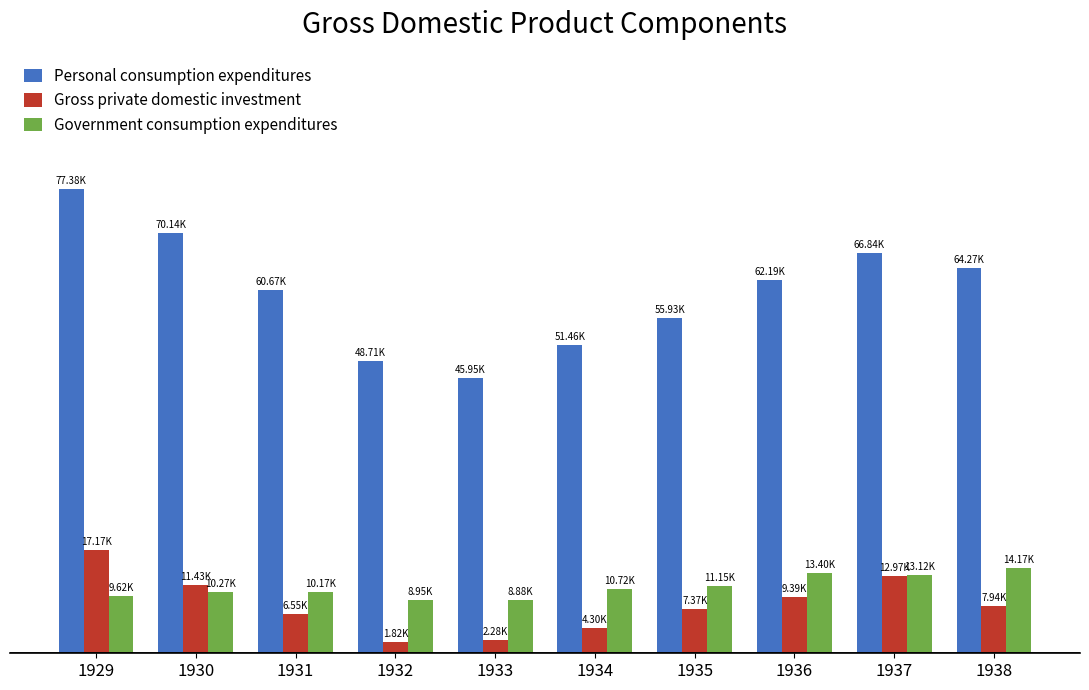

Is the value of Gross private domestic investment at 1932 greater than the value of Government consumption expenditures at 1930?

No